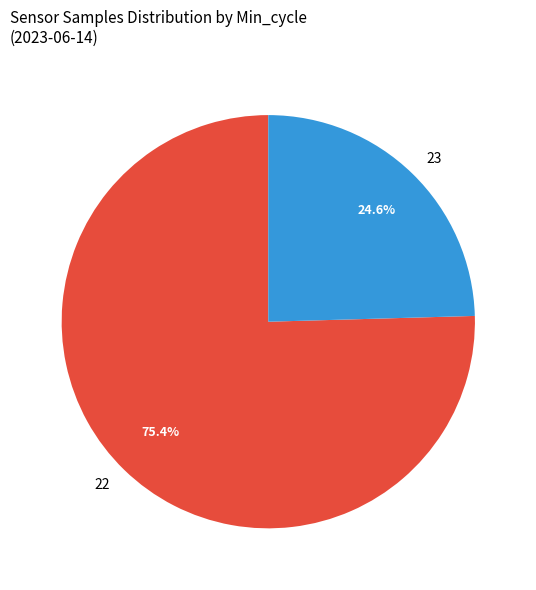

Approximately how many times larger is the value at 23 compared to 22?

0.3